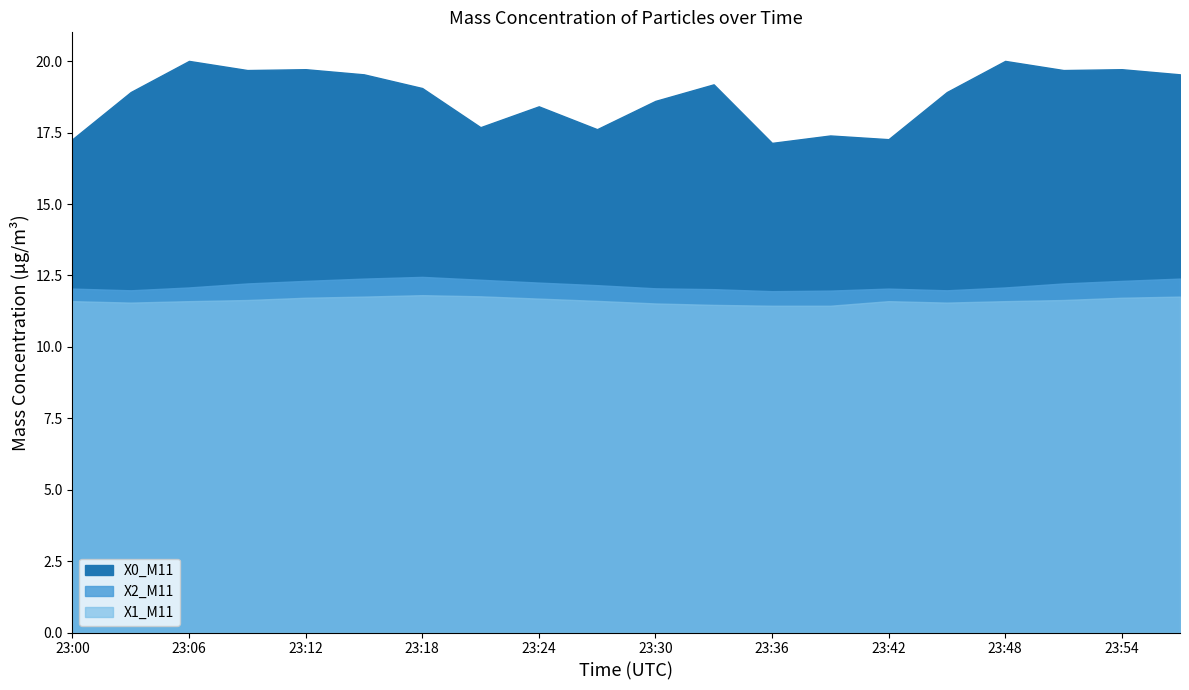

Which series has the largest total across all categories?

X0_M11